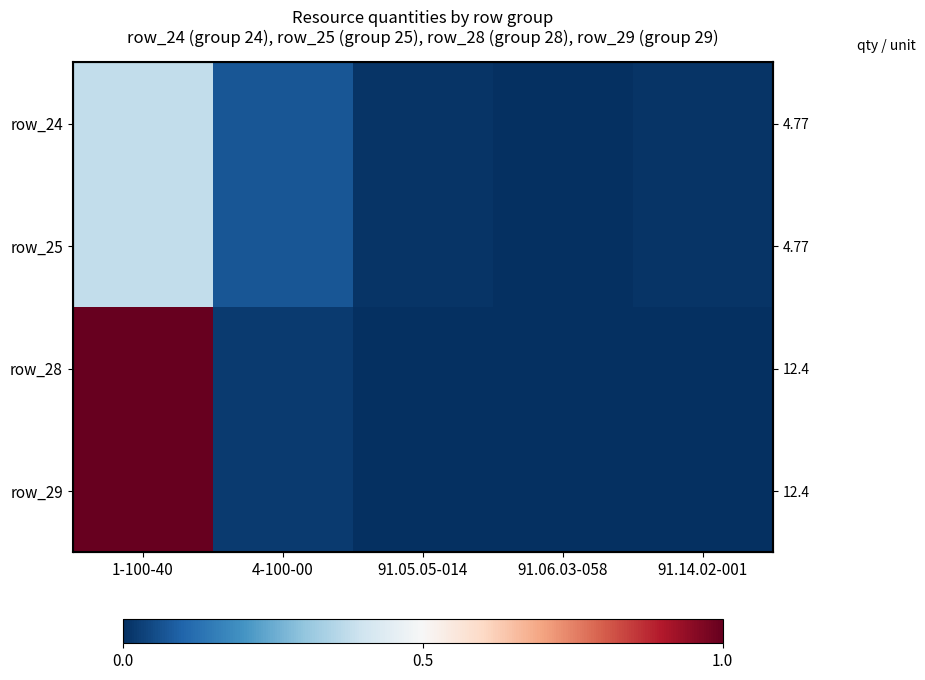

How many data points does each series have?

5